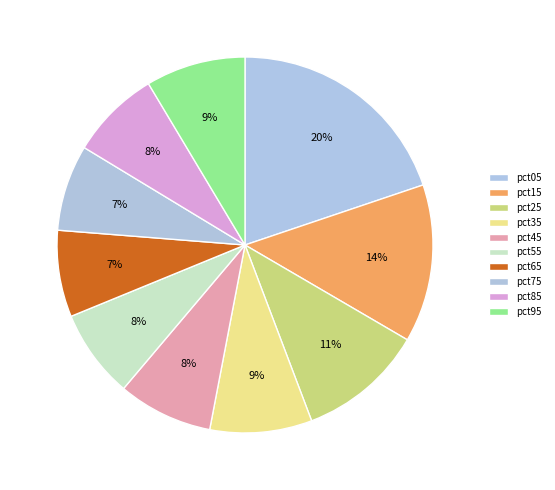

To the nearest percent, what percentage of the pie is pct05?

20%